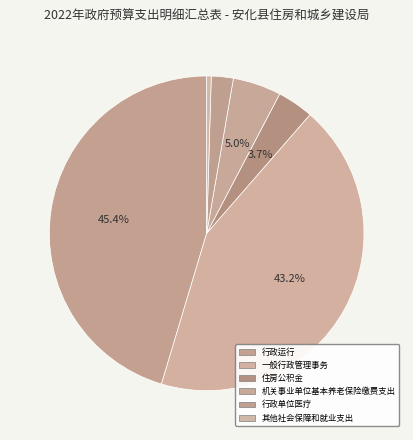

To the nearest percent, what is the average slice percentage?

17%